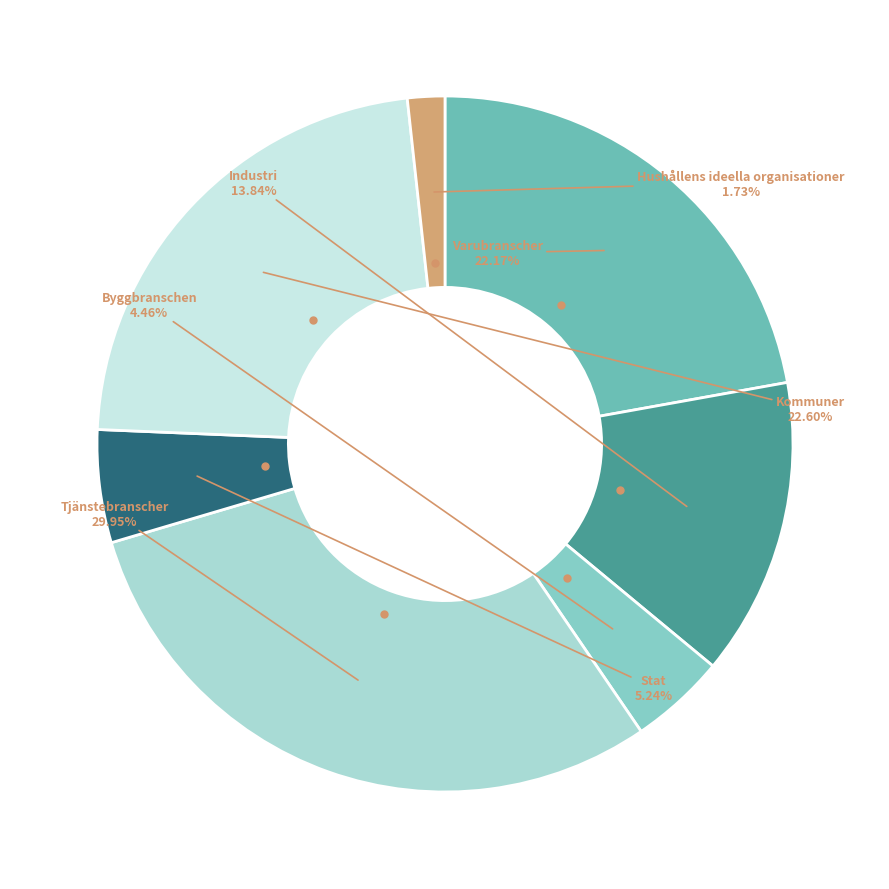

Combined, do Kommuner and Industri account for over 50%?

No